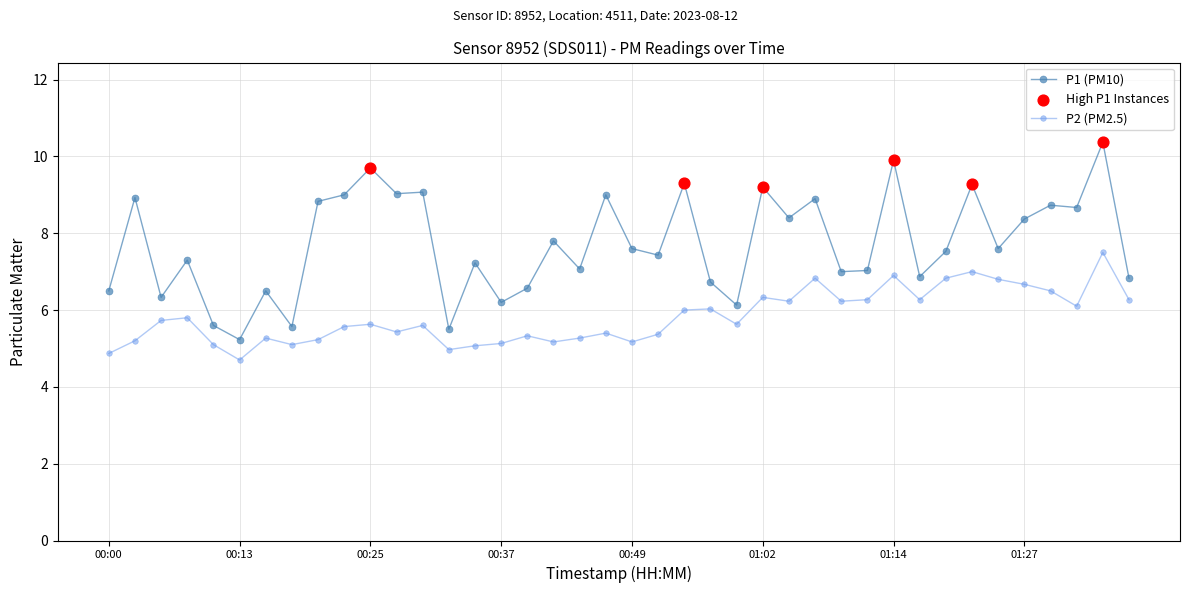

What is the average value of the P1 (PM10) series?

7.7